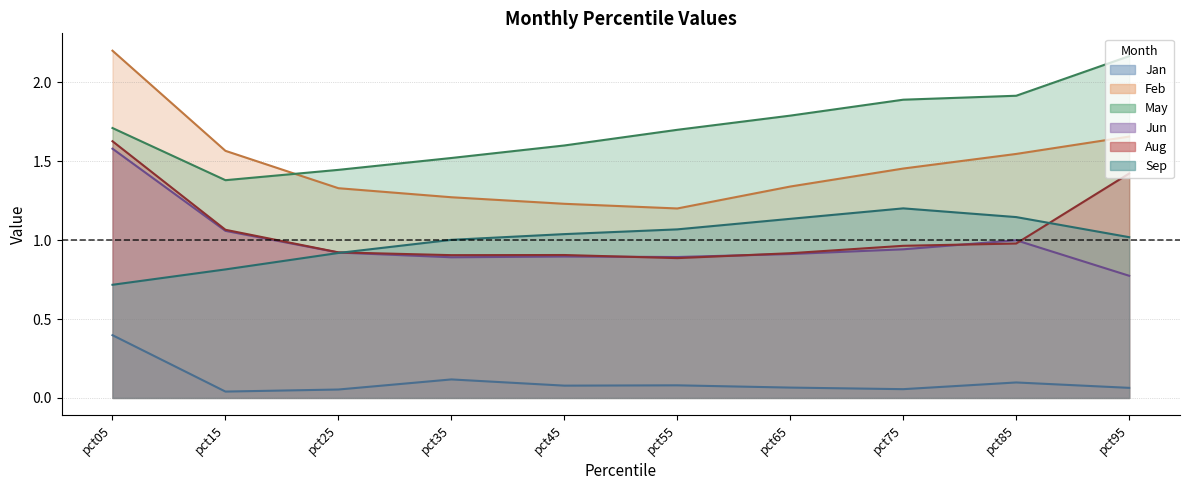

Is the value of Sep at pct85 greater than the value of Jan at pct05?

Yes